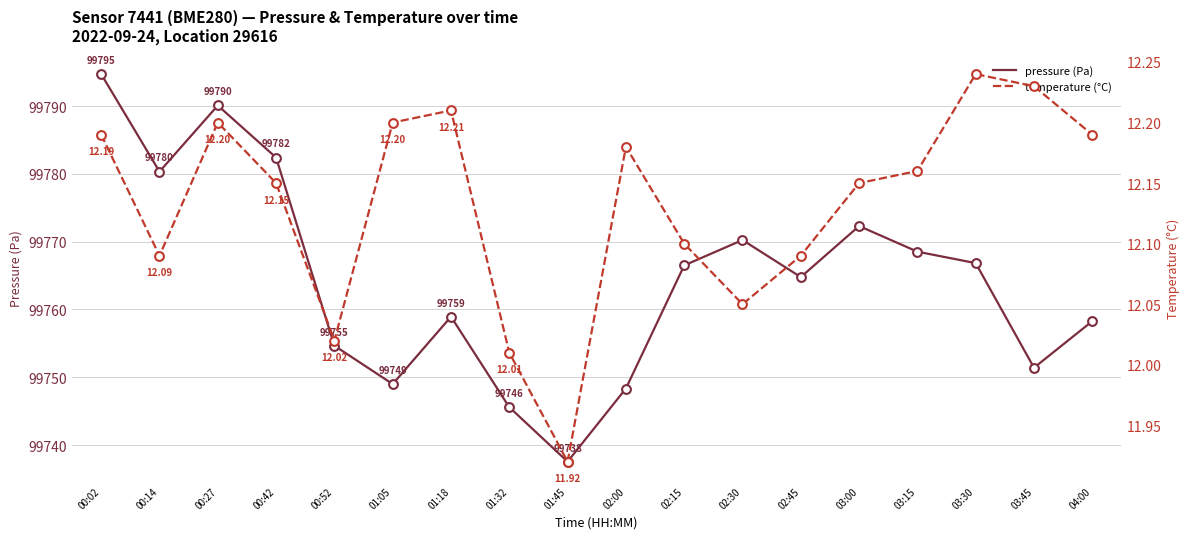

Which series reaches the maximum Y coordinate?

pressure (Pa)